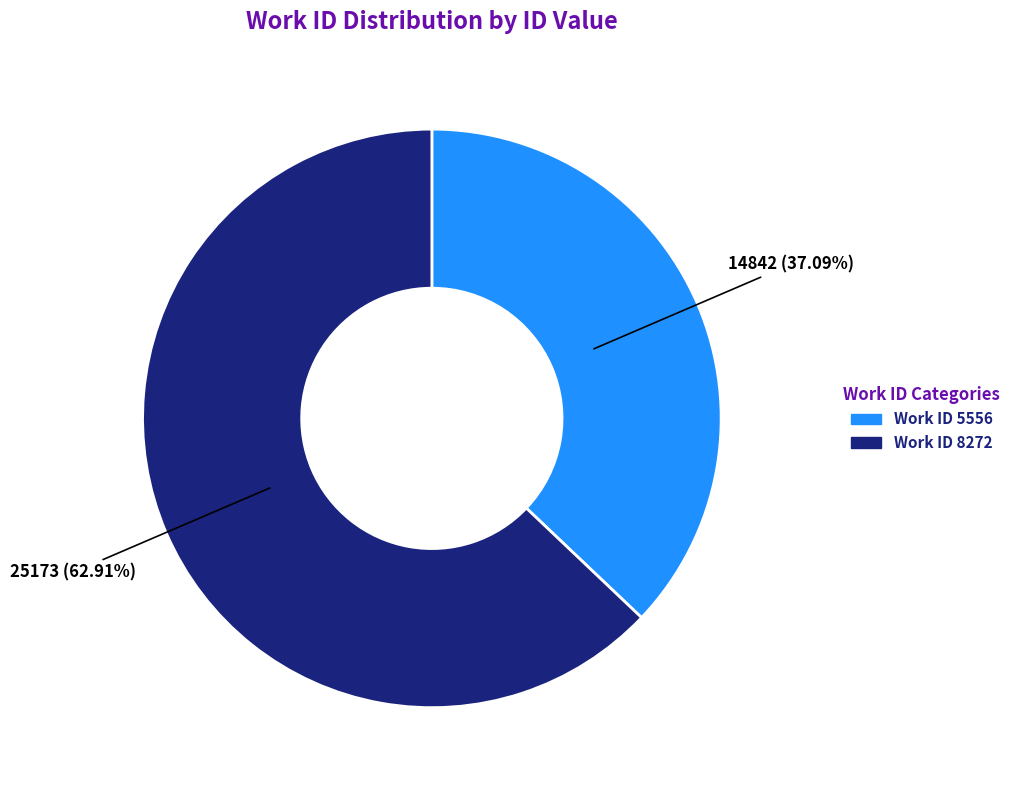

Count the number of slices in the pie.

2